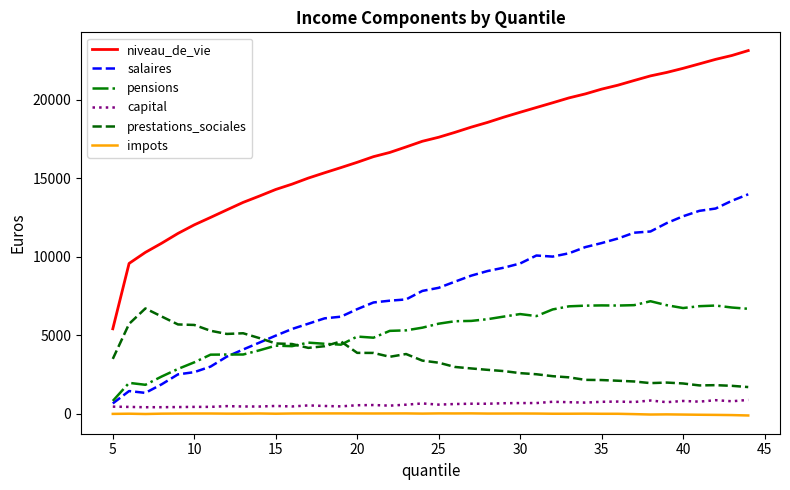

Is this an area chart (filled region under the line)?

No